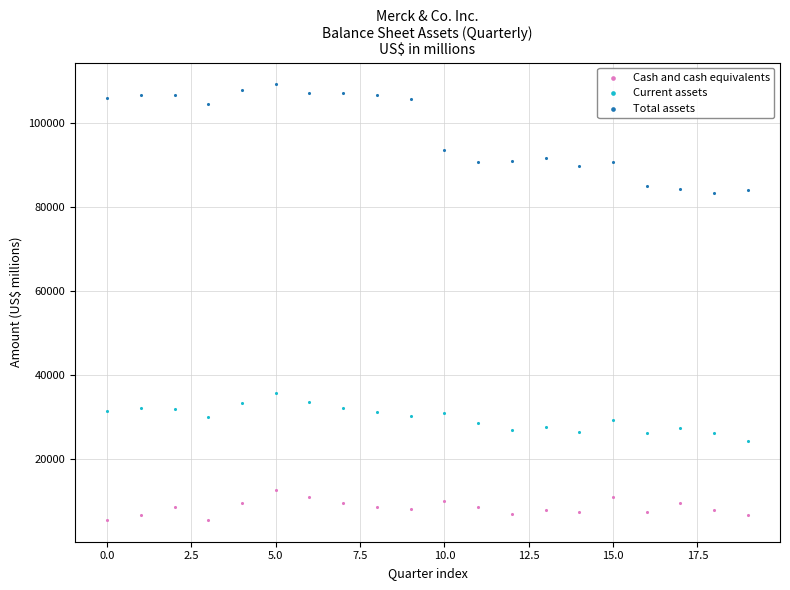

Across all data points, what is the range of Y values (max minus min)?

103581